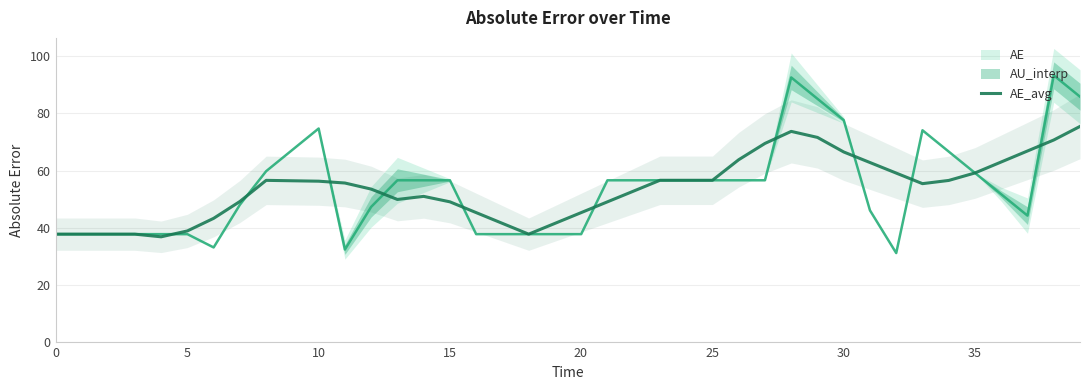

What is the maximum value for AE_avg?

75.5